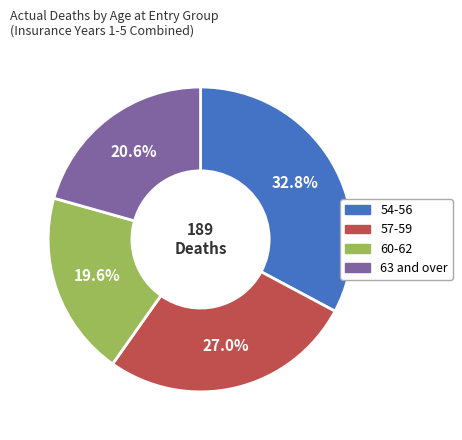

True or false: 63 and over accounts for 21% of the total.

True